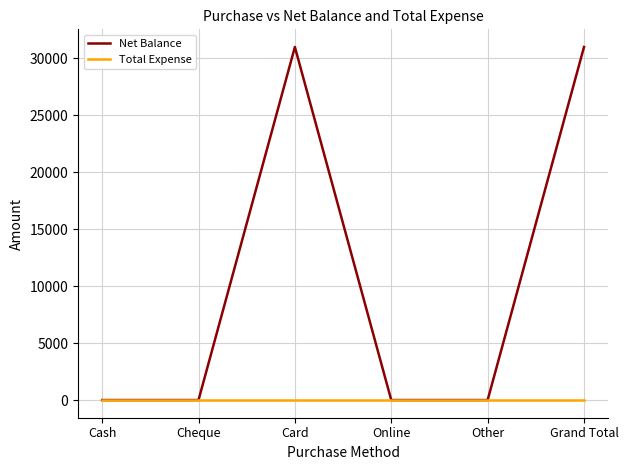

What is the spread (max minus min) of values at Card?

31000